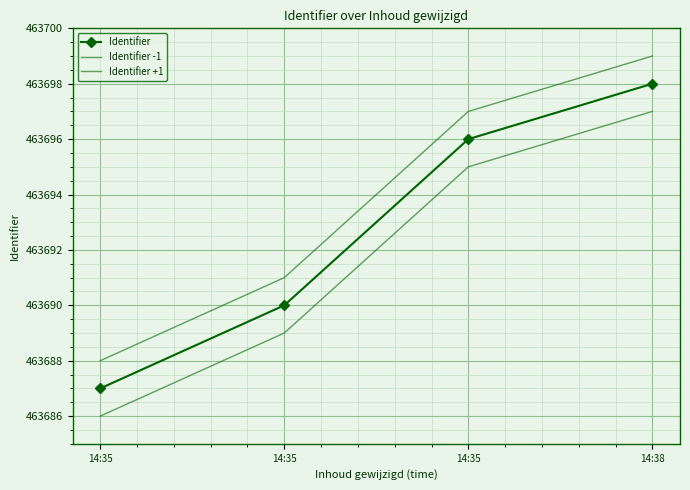

What is the smallest value displayed?

463686